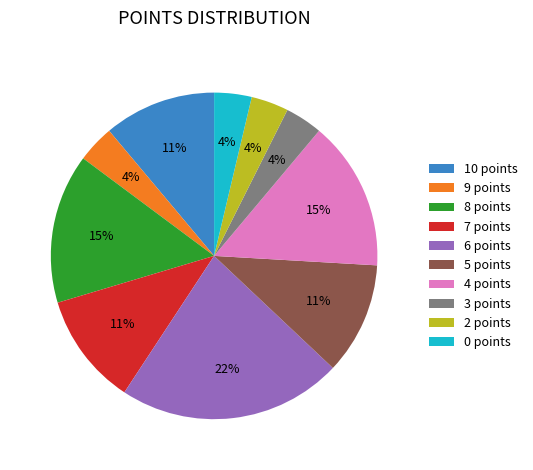

What is the largest slice in the pie chart?

6 points